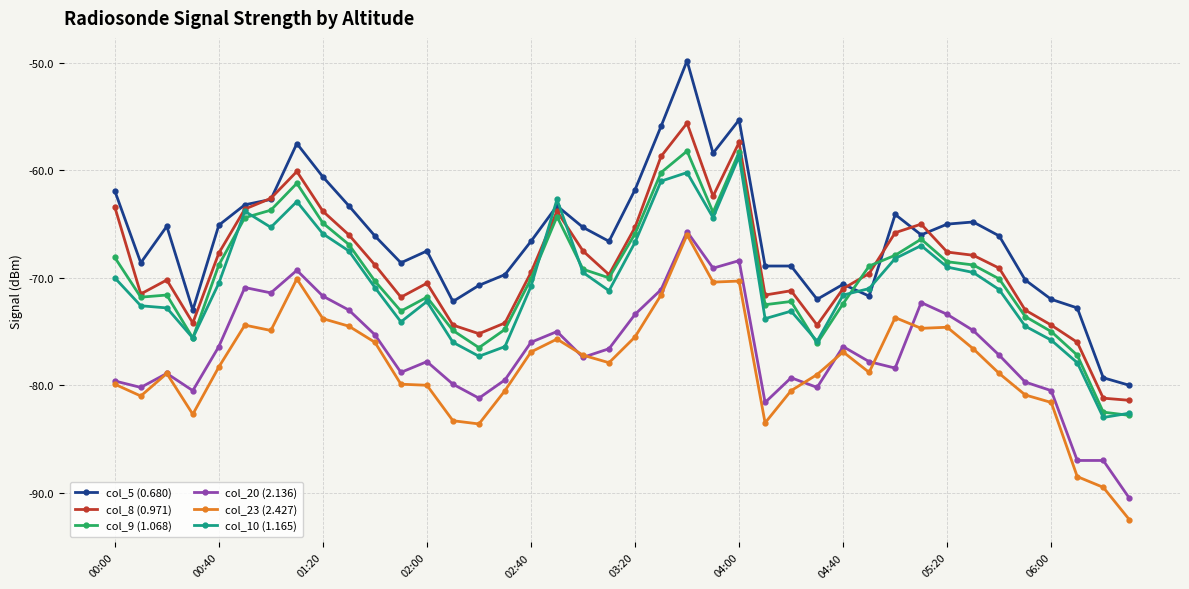

How many times do col_5 (0.680) and col_10 (1.165) cross each other?

4